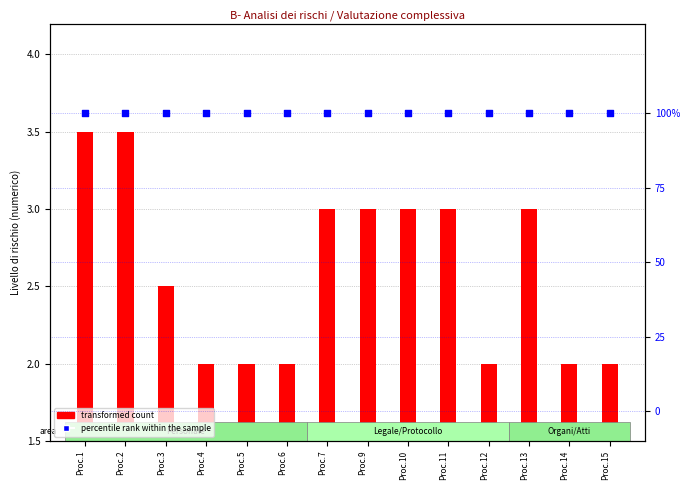

Which series has the largest Y range (max minus min)?

transformed count